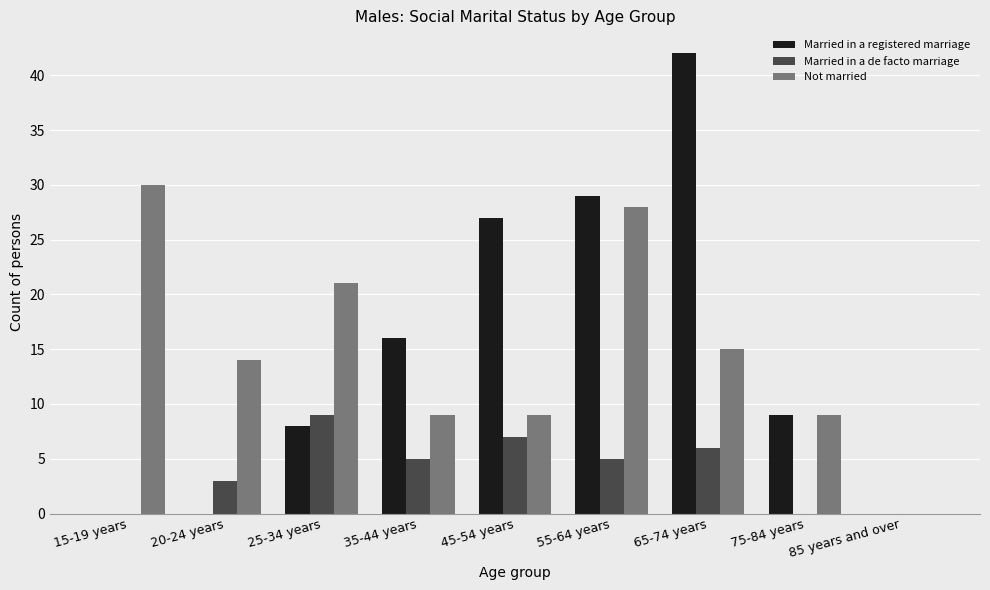

Are the bars grouped side by side (vs. stacked)?

Yes